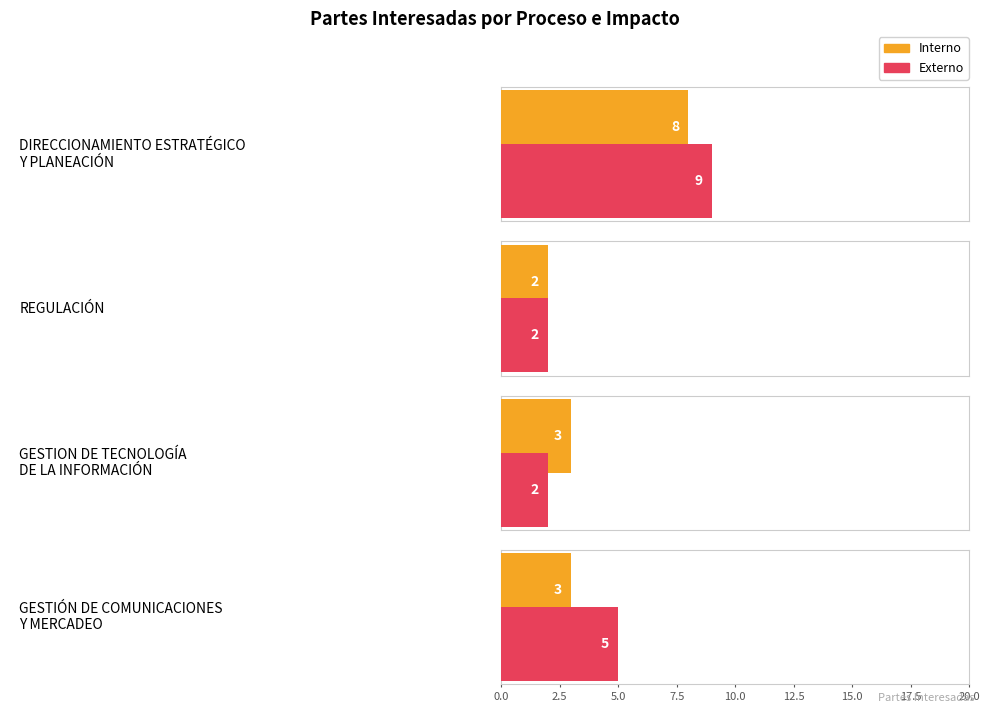

What is the value of the External bar at the 3rd from the left?

2